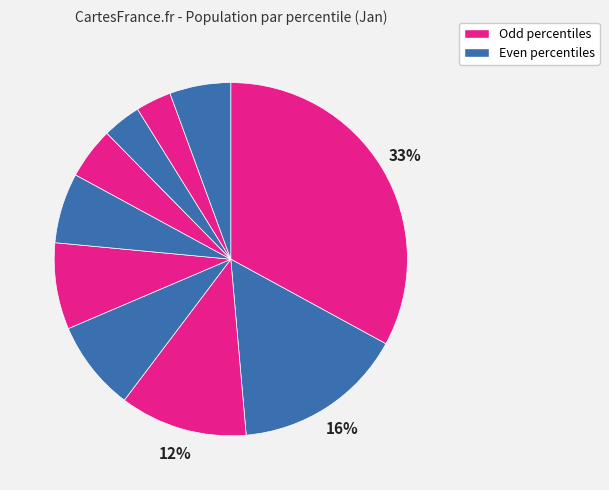

To the nearest percent, what is the average slice percentage?

10%